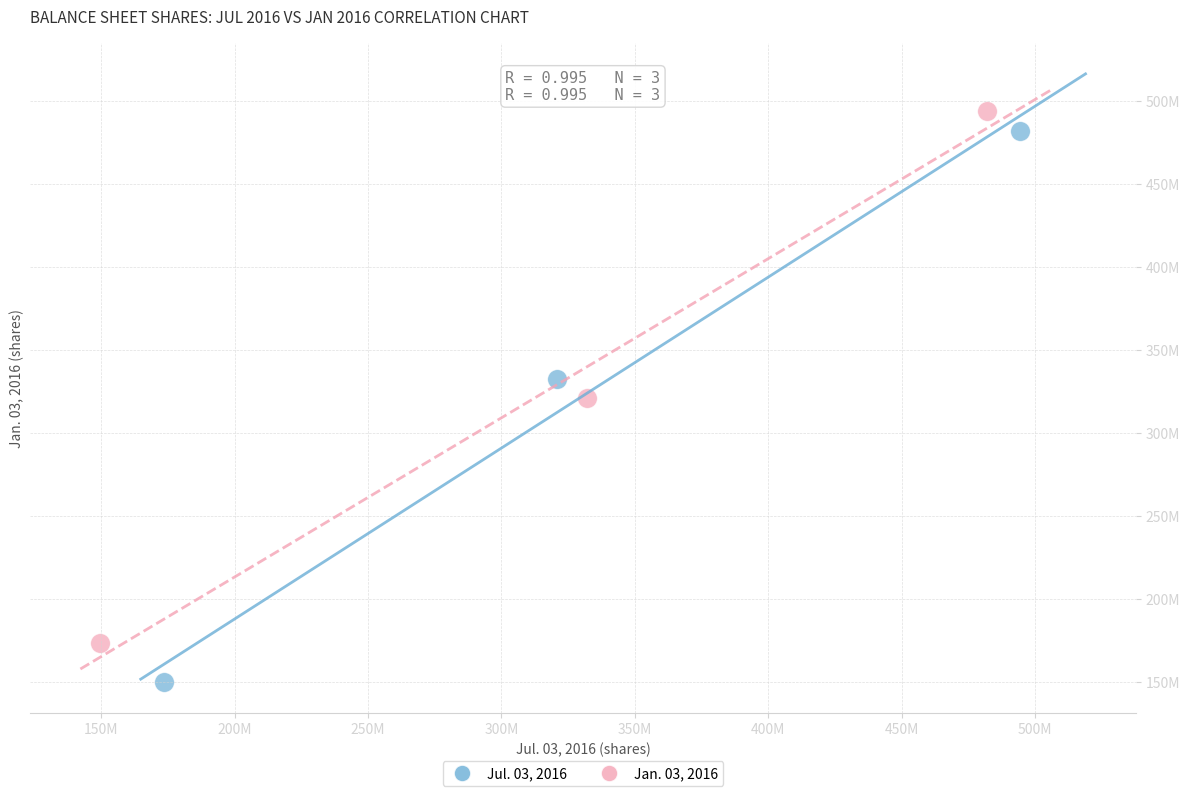

Which series contains the highest Y value?

Jan. 03, 2016